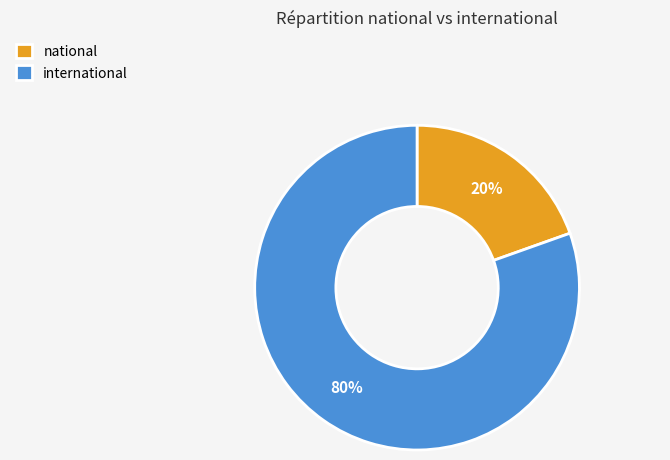

Rank the categories by value from lowest to highest.

national, international